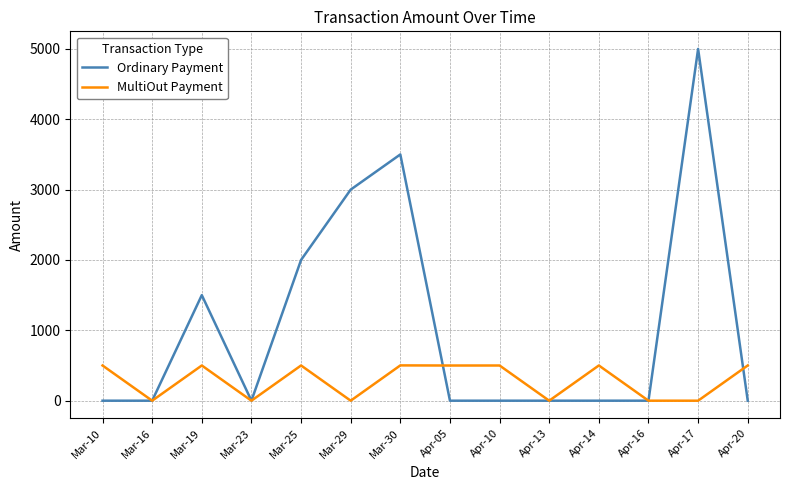

The value of MultiOut Payment at Mar-16 is -249.8. True or false?

False